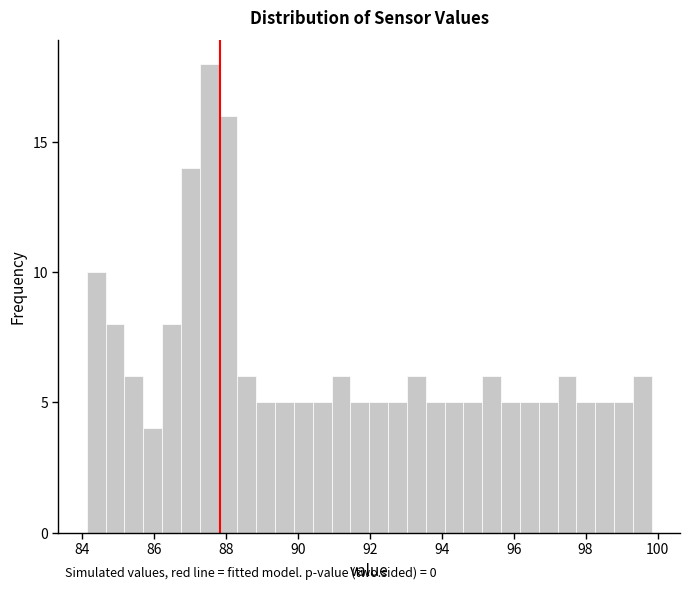

Read against the x-axis, roughly where is the centre of the tallest bar?

87.6